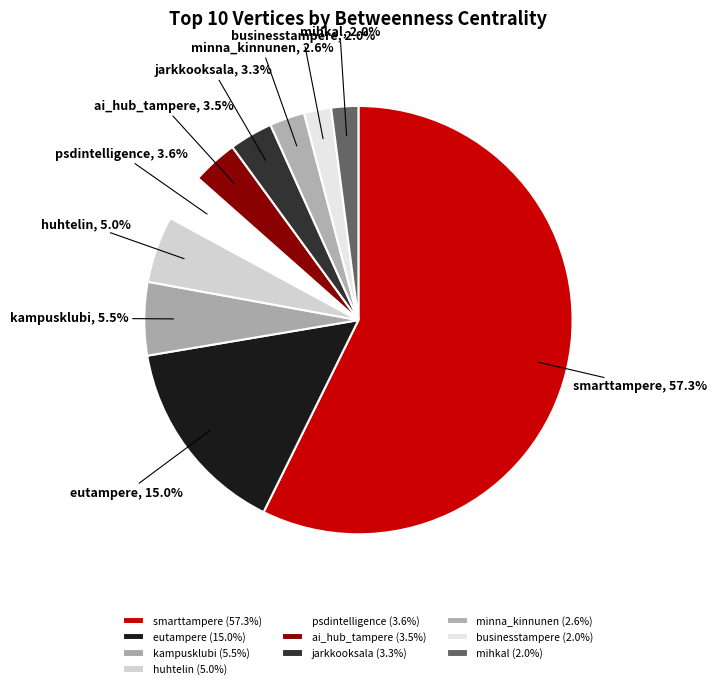

What is the largest slice in the pie chart?

smarttampere